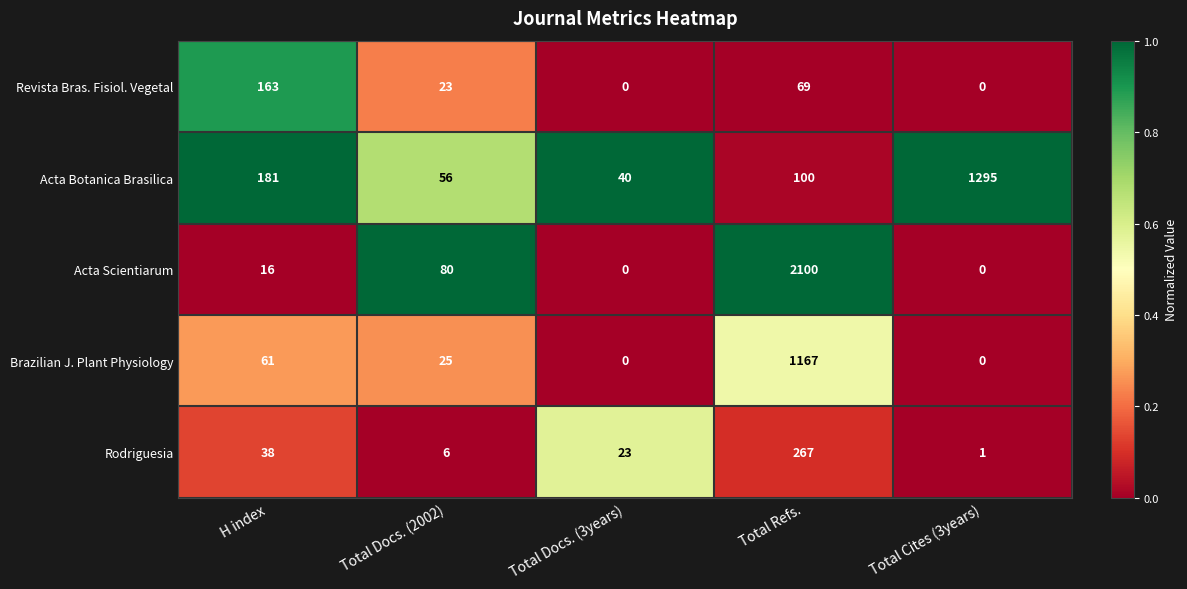

Rank the series by their maximum value, from highest to lowest.

Acta Scientiarum, Acta Botanica Brasilica, Brazilian J. Plant Physiology, Rodriguesia, Revista Bras. Fisiol. Vegetal